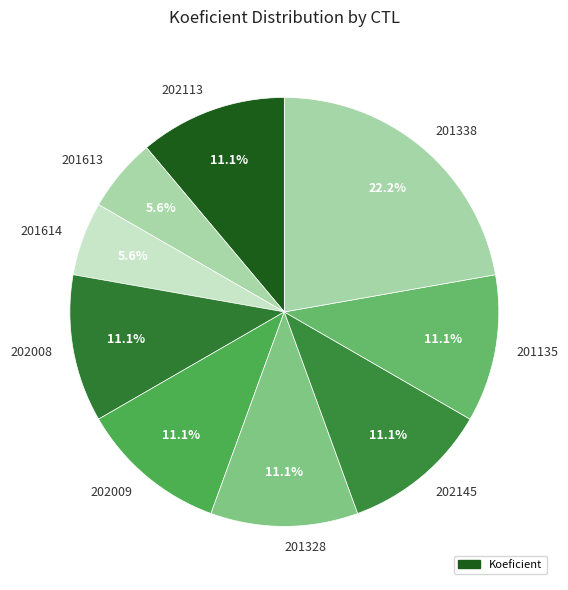

To the nearest percent, what portion does 201135 represent?

11%